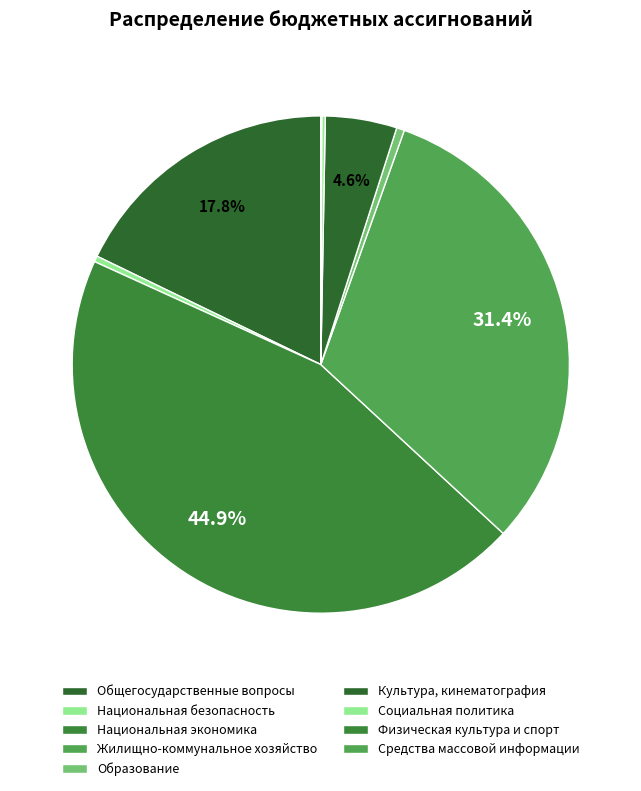

Count the number of slices in the pie.

9